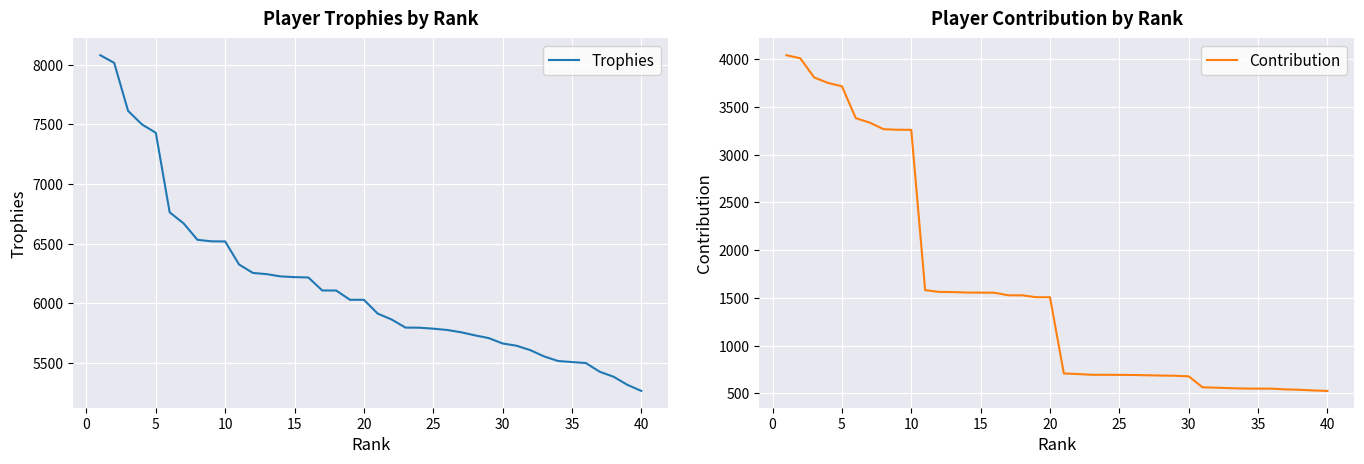

Rank the series by their average value, from highest to lowest.

Trophies, Contribution